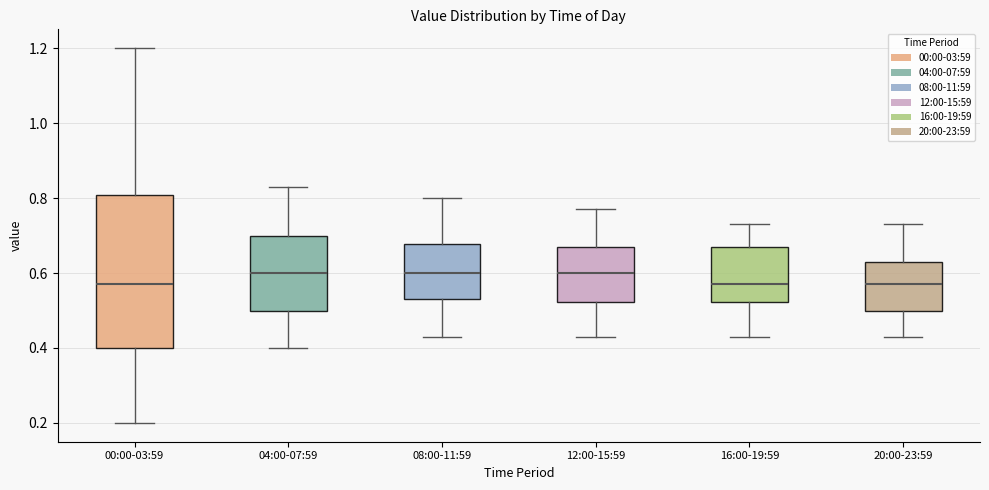

Reading left to right, transcribe this box plot: for each box, give where its median line is, the range the box spans, and where its two whiskers end, as read against the y-axis. The values are not printed on the chart, so give them approximately, as read against the axis.

00:00-03:59: median 0.58, box 0.40 to 0.80, whiskers 0.20 to 1.20
04:00-07:59: median 0.60, box 0.50 to 0.70, whiskers 0.40 to 0.84
08:00-11:59: median 0.60, box 0.54 to 0.68, whiskers 0.44 to 0.80
12:00-15:59: median 0.60, box 0.52 to 0.68, whiskers 0.44 to 0.78
16:00-19:59: median 0.58, box 0.52 to 0.68, whiskers 0.44 to 0.74
20:00-23:59: median 0.58, box 0.50 to 0.64, whiskers 0.44 to 0.74